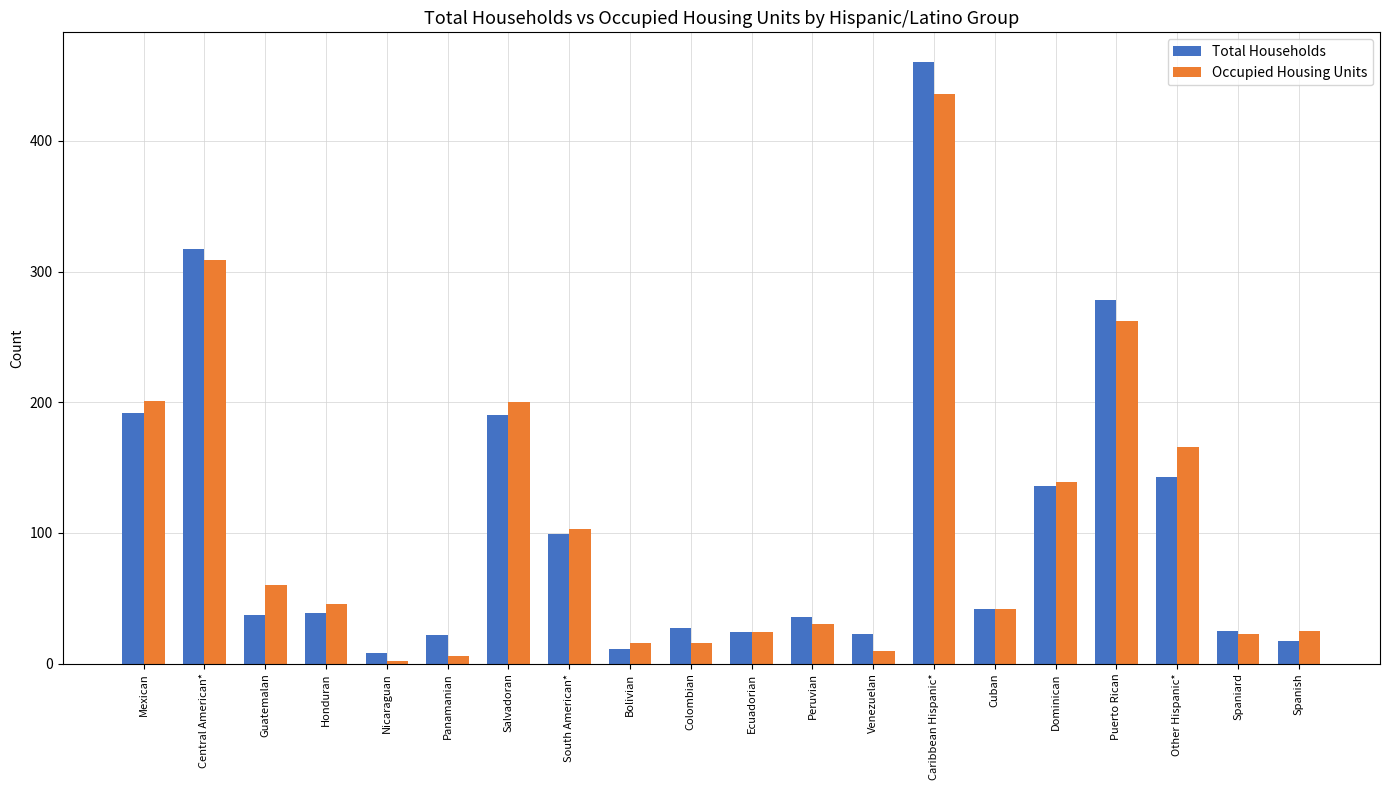

What are all the series names shown in the legend?

Total Households, Occupied Housing Units